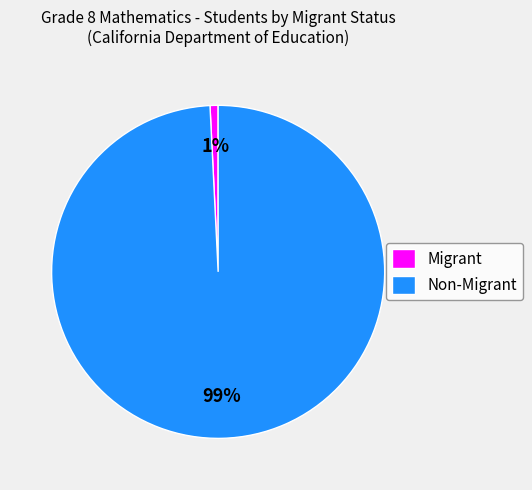

The Migrant slice represents 1% of the pie. True or false?

True